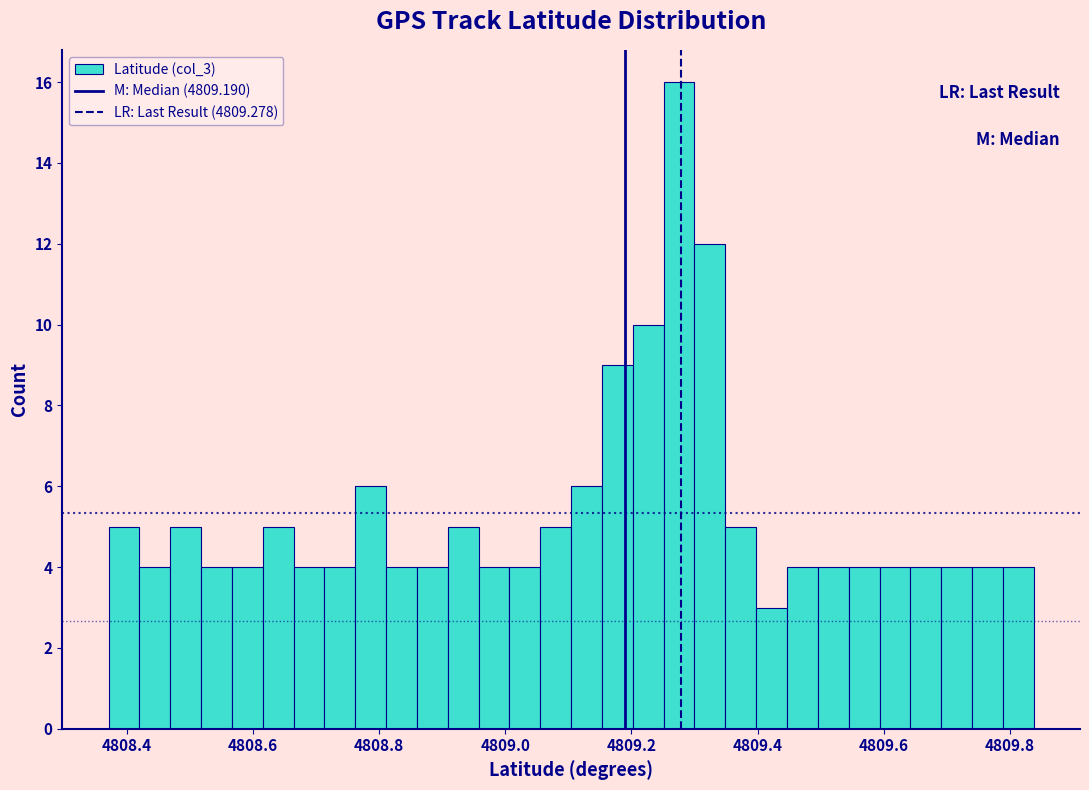

Around what value on the x-axis is the tallest bar? Give the approximate position of its centre, as read against the axis.

4809.28